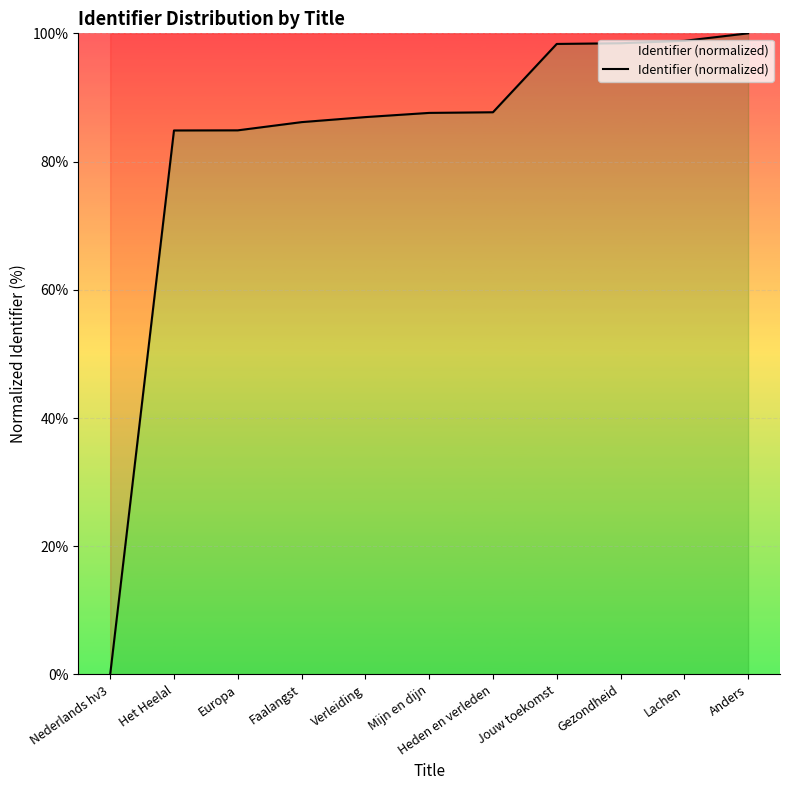

Which category has the lowest value across all series?

Nederlands hv3